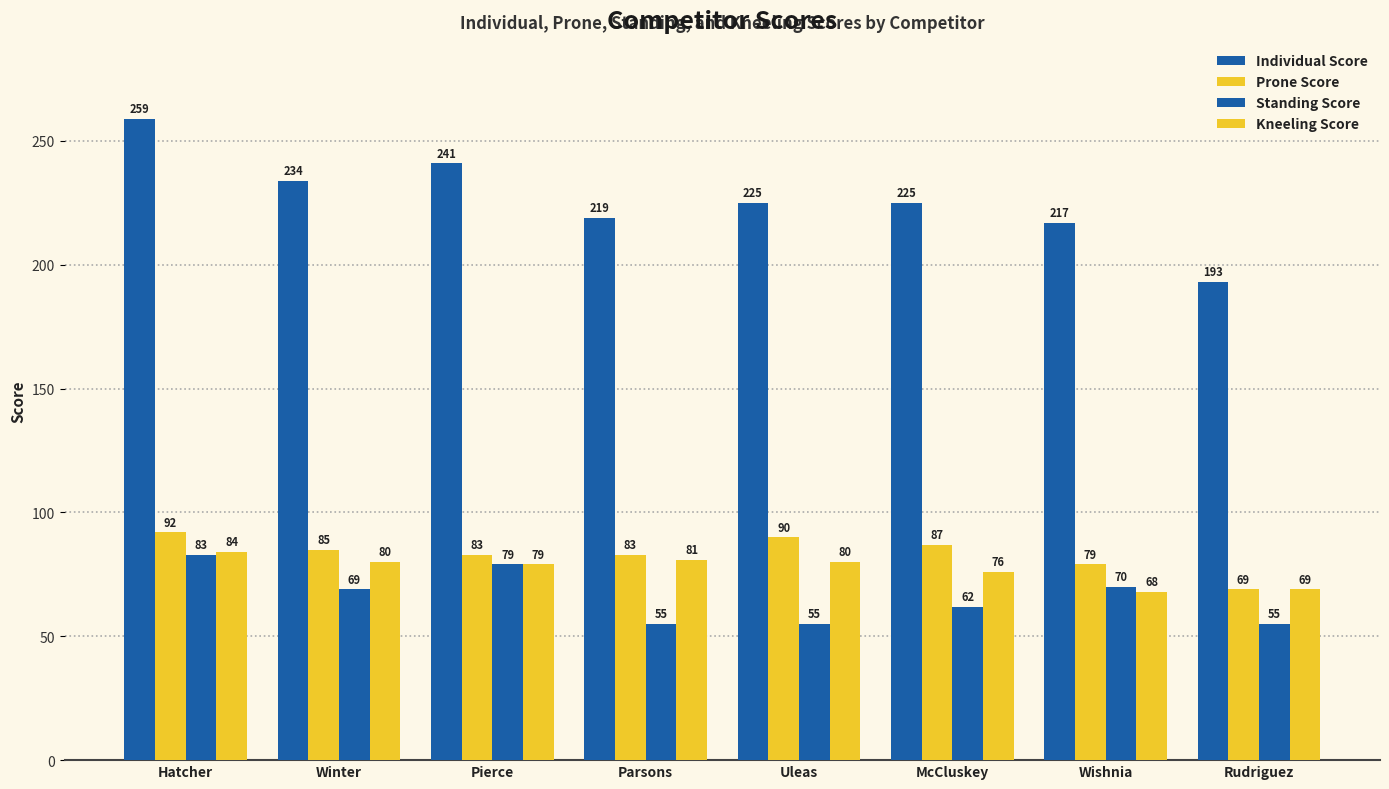

How many bars are there in total?

32